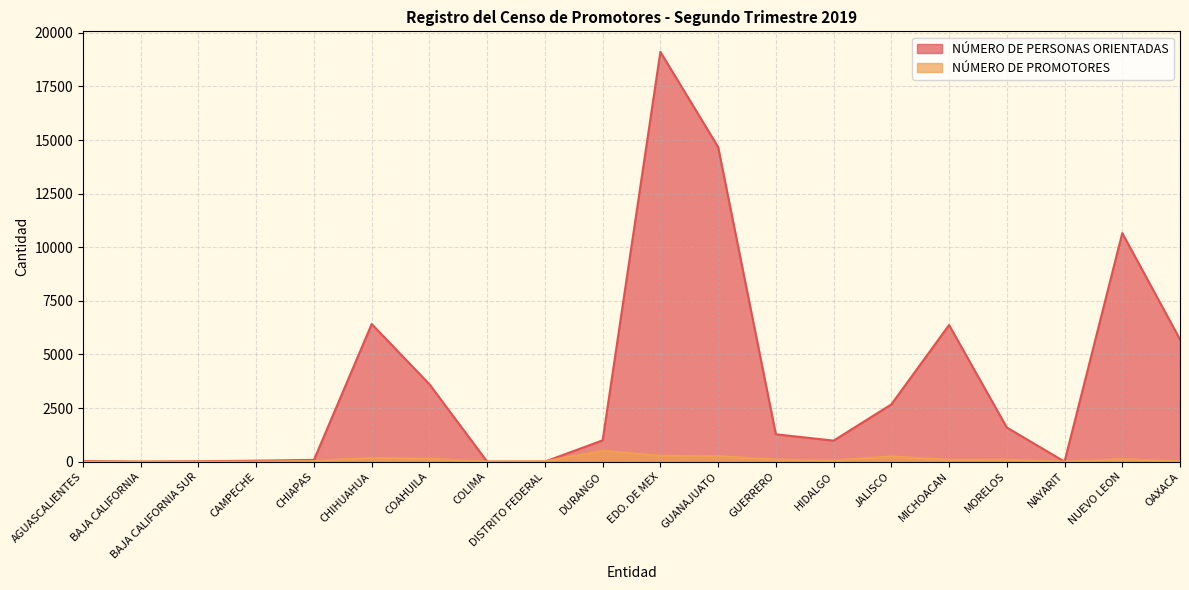

How many data points in NÚMERO DE PROMOTORES are above 85?

9